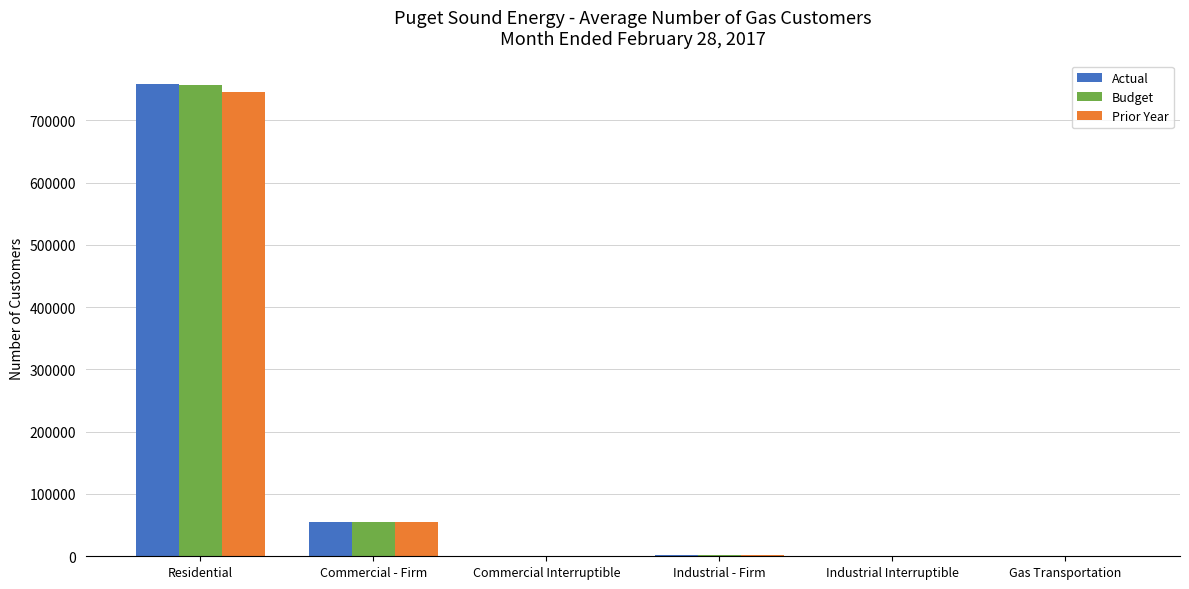

How many distinct data groups are displayed?

3